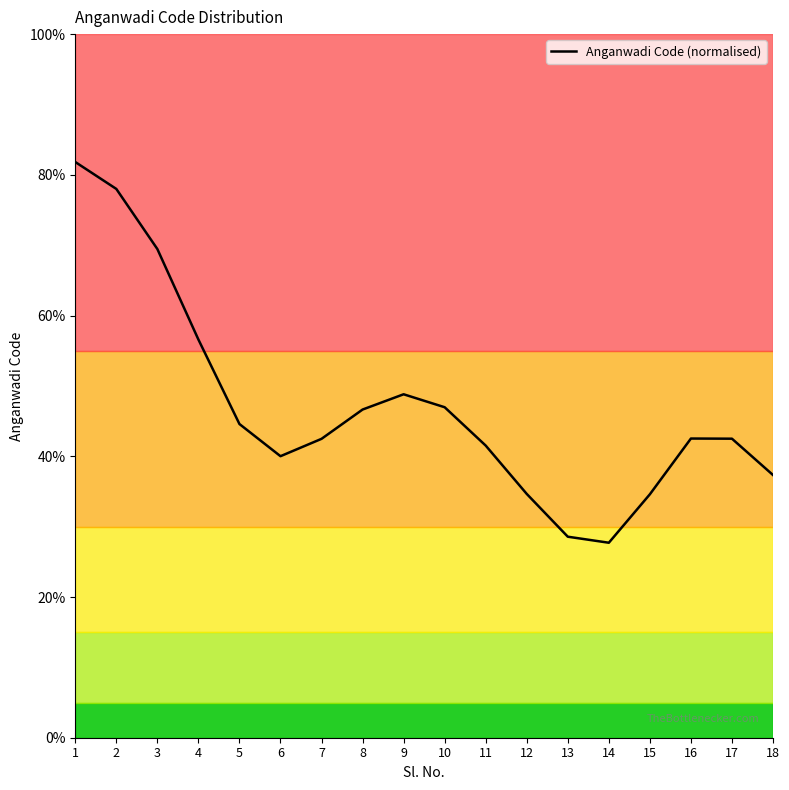

What is the change in value from 3 to 18?

-32.1